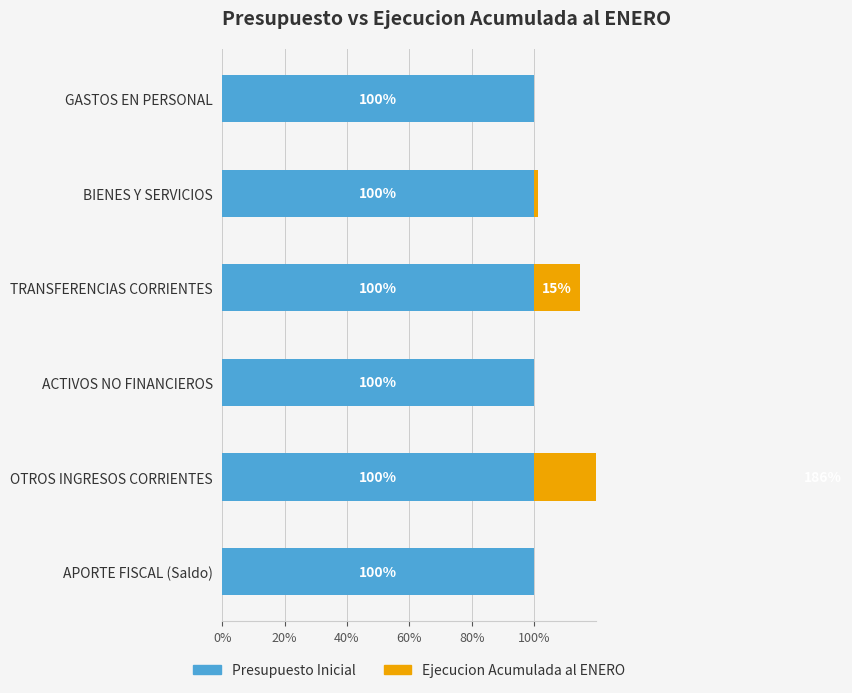

Is the value of Ejecucion Acumulada al ENERO at 60% greater than the value of Presupuesto Inicial at 100%?

No